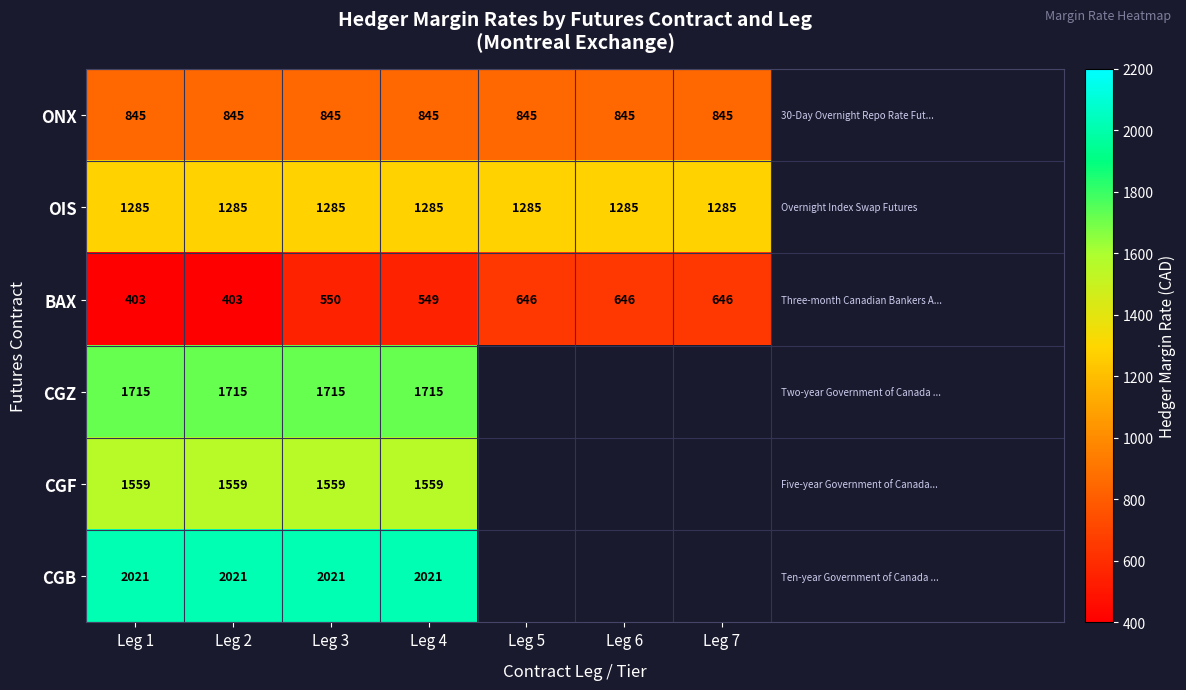

Read the BAX value at Leg 5, to the nearest 10.

650